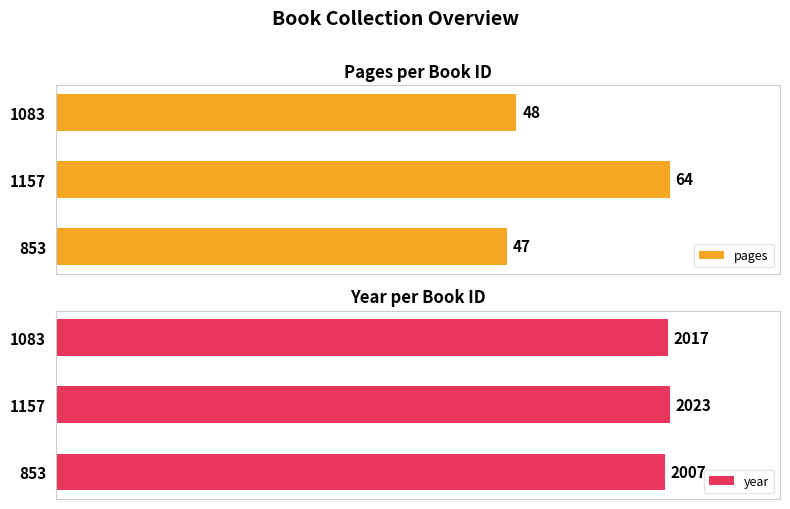

What are all the series names shown in the legend?

pages, year